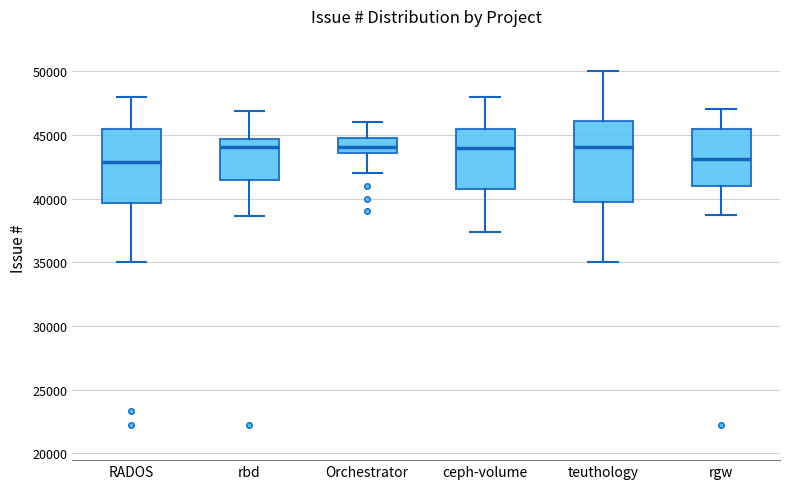

Reading left to right, transcribe this box plot: for each box, give where its median line is, the range the box spans, and where its two whiskers end, as read against the y-axis. The values are not printed on the chart, so give them approximately, as read against the axis.

RADOS: median 43000, box 39500 to 45500, whiskers 35000 to 48000
rbd: median 44000, box 41500 to 44500, whiskers 38500 to 47000
Orchestrator: median 44000, box 43500 to 44500, whiskers 42000 to 46000
ceph-volume: median 44000, box 41000 to 45500, whiskers 37500 to 48000
teuthology: median 44000, box 40000 to 46000, whiskers 35000 to 50000
rgw: median 43000, box 41000 to 45500, whiskers 38500 to 47000